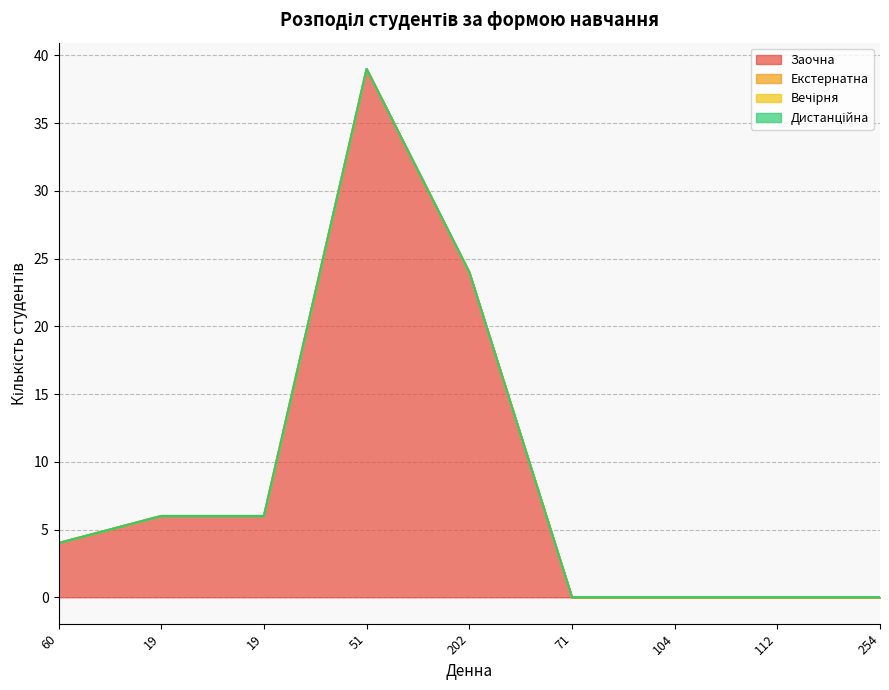

Between 254 and 71, which is larger?

254